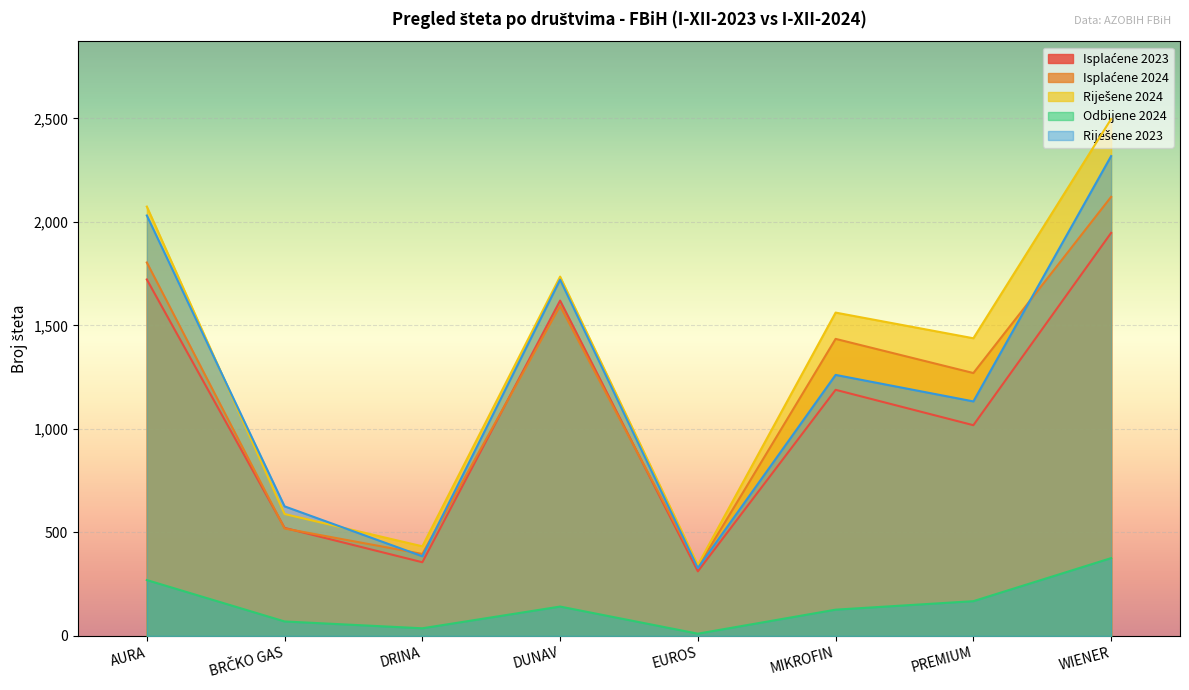

True or false: Isplaćene 2024 has a value of 1594 at DUNAV.

True